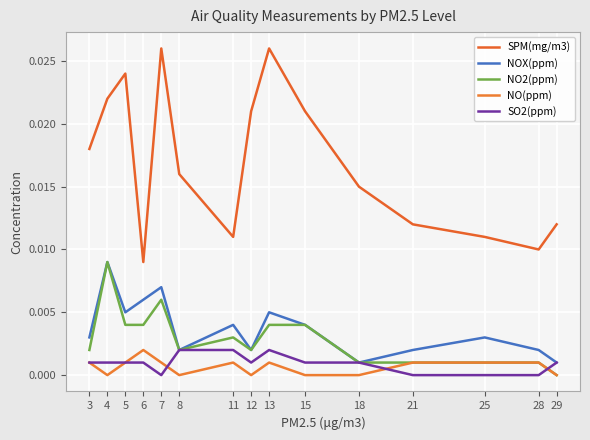

Which has a higher value, 29 or 12?

12